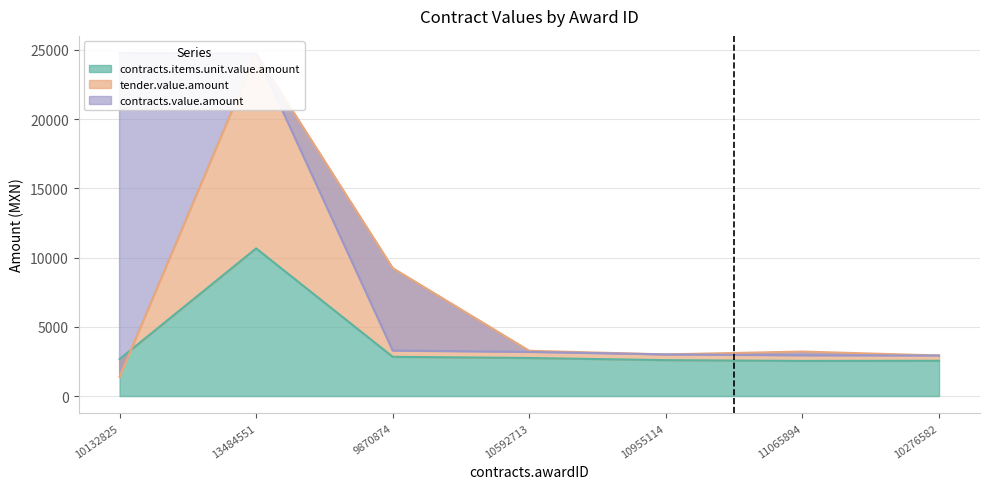

What is the greatest value displayed?

24777.6